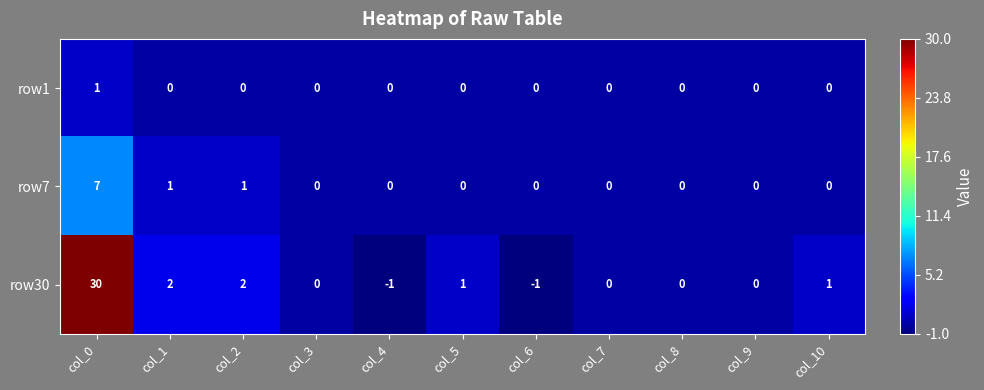

Between col_1 and col_7, which series saw the biggest shift?

row30